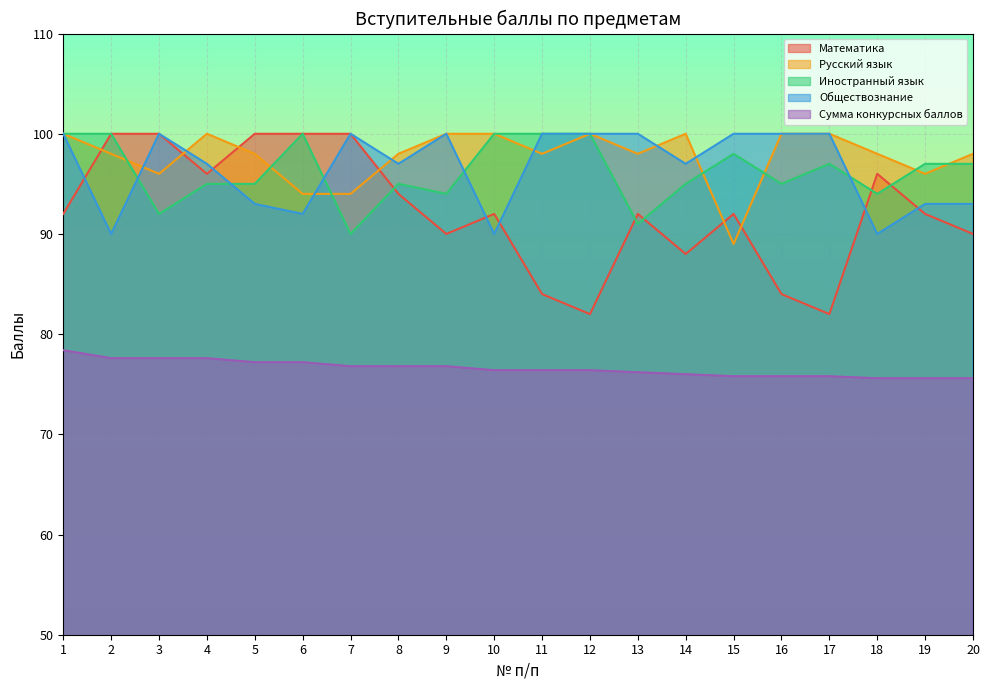

At which category does Иностранный язык reach its first local peak?

6